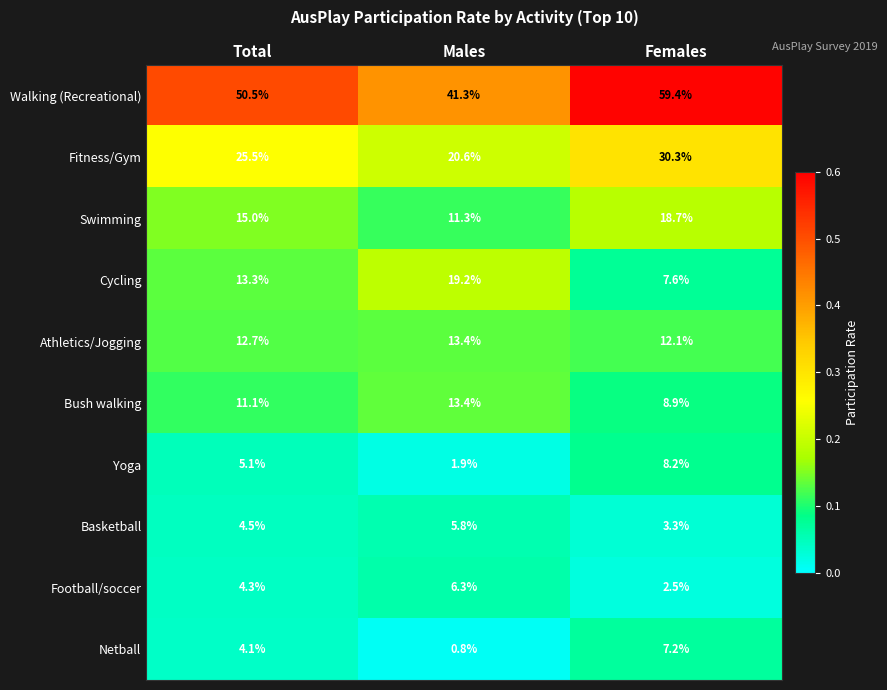

Reading left to right, transcribe all the data shown in this chart.

Walking (Recreational): Total=50.5	Males=41.3	Females=59.4
Fitness/Gym: Total=25.5	Males=20.6	Females=30.3
Swimming: Total=15.0	Males=11.3	Females=18.7
Cycling: Total=13.3	Males=19.2	Females=7.6
Athletics/Jogging: Total=12.7	Males=13.4	Females=12.1
Bush walking: Total=11.1	Males=13.4	Females=8.9
Yoga: Total=5.1	Males=1.9	Females=8.2
Basketball: Total=4.5	Males=5.8	Females=3.3
Football/soccer: Total=4.3	Males=6.3	Females=2.5
Netball: Total=4.1	Males=0.8	Females=7.2